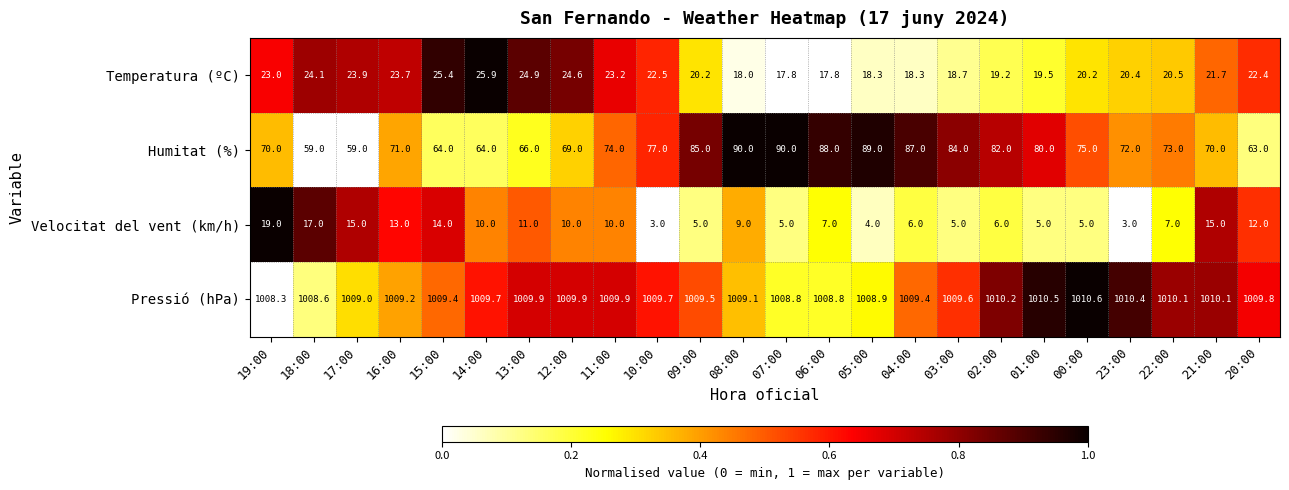

Between 12:00 and 00:00, which series saw the biggest shift?

Humitat (%)